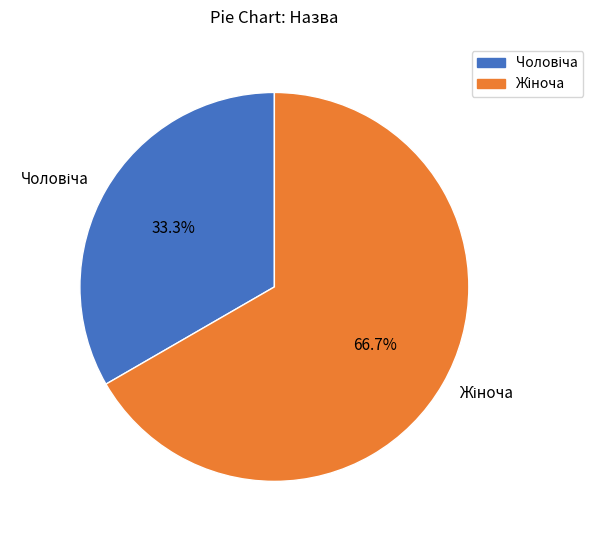

Does any single category account for the majority?

Yes